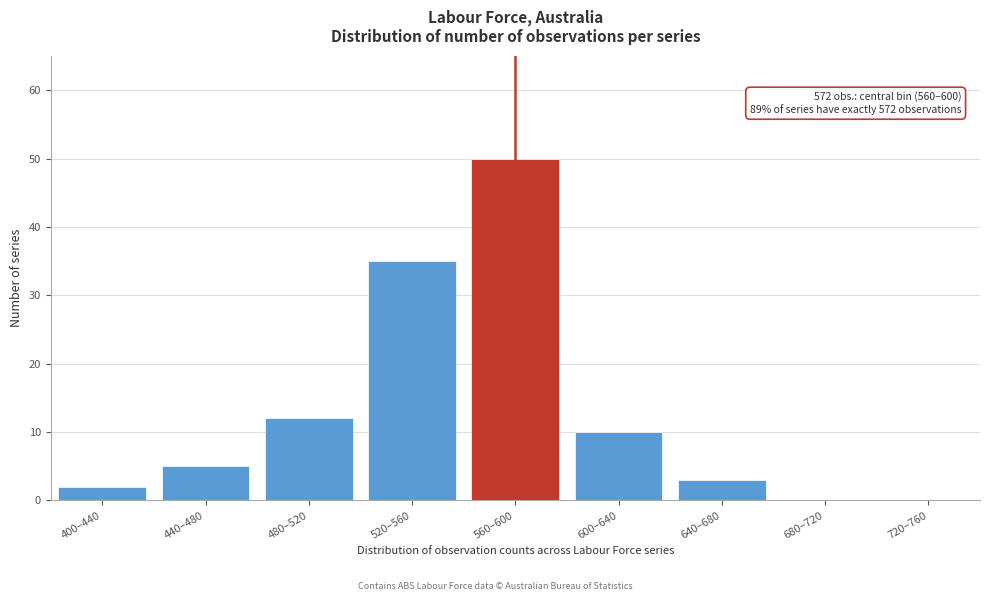

Reading left to right, transcribe all the data shown in this chart.

400–440=2	440–480=5	480–520=12	520–560=35	560–600=50	600–640=10	640–680=3	680–720=0	720–760=0